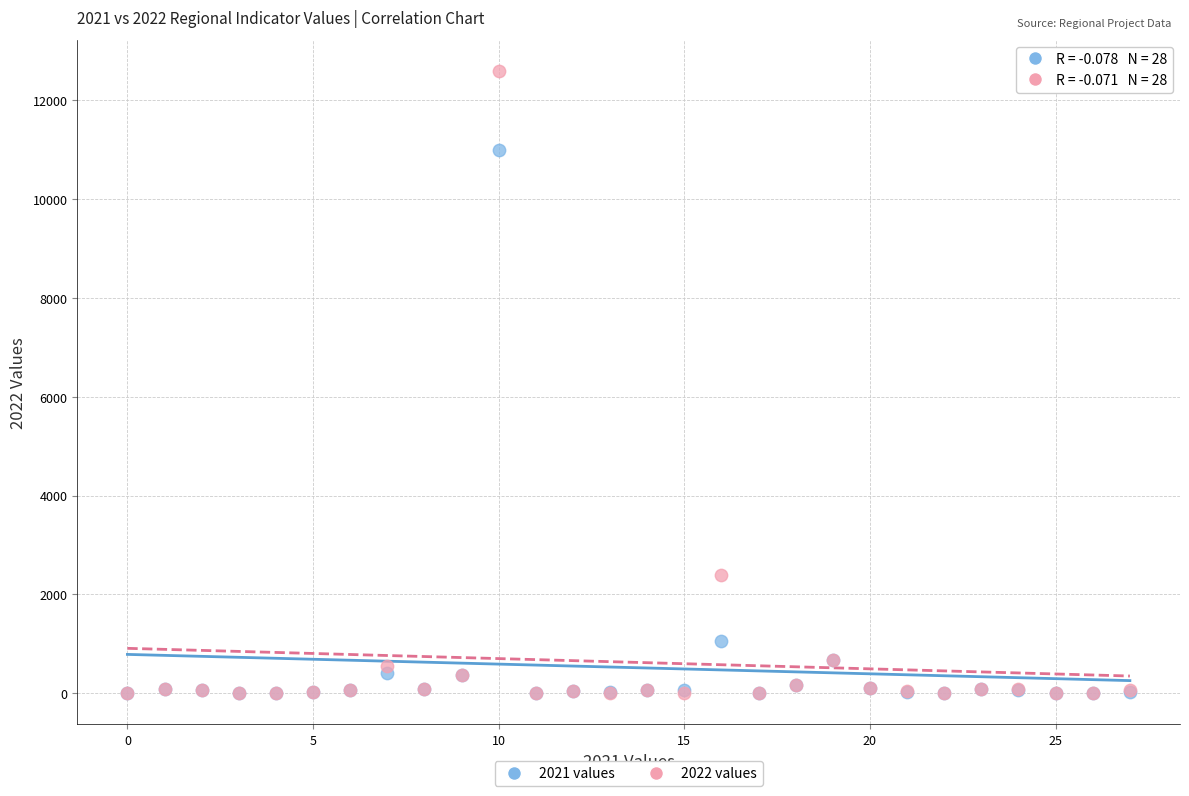

Across all series, what Y value is closest to 6296?

2386.0